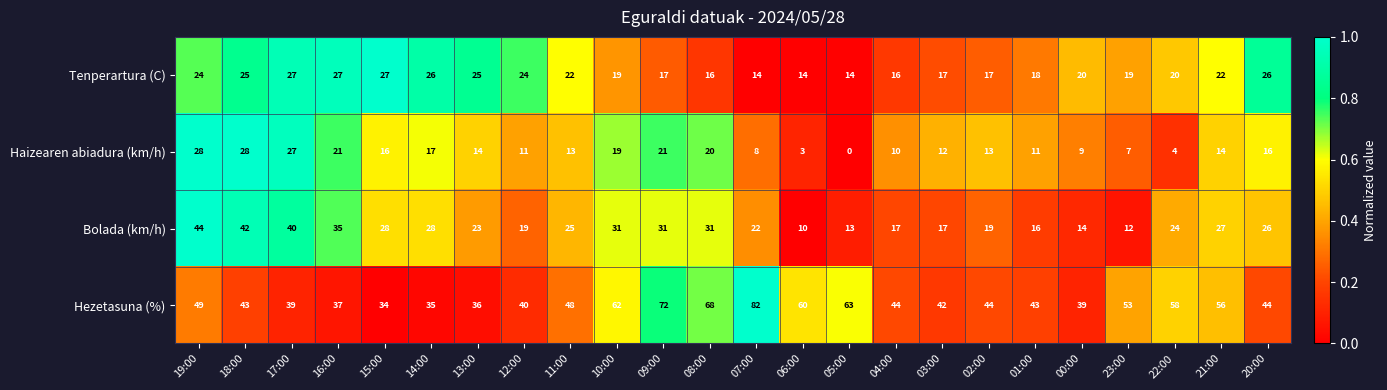

What is the approximate value of Bolada (km/h) at 01:00?

16